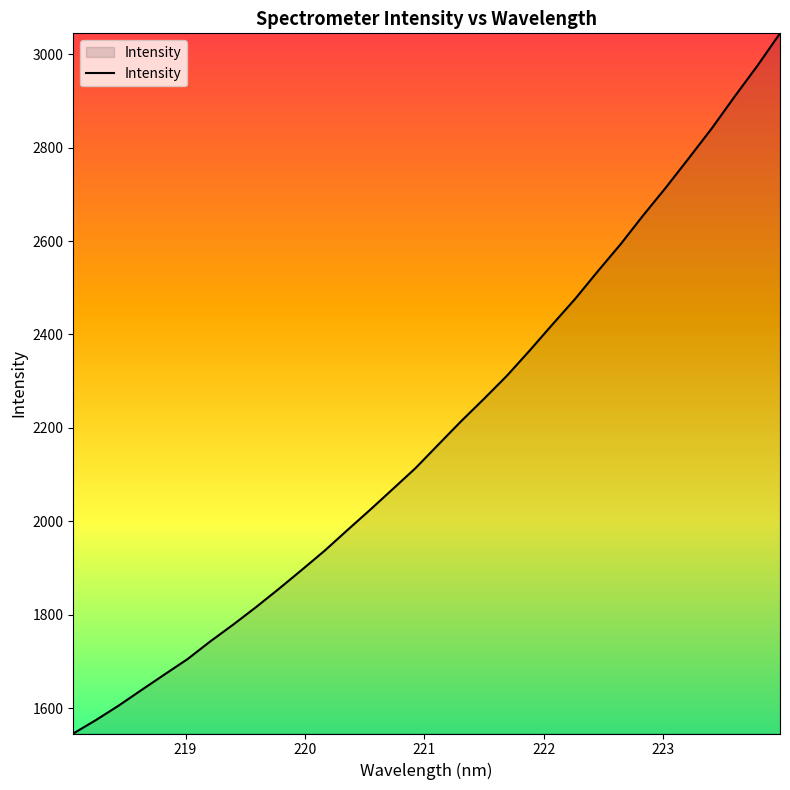

What is the maximum value shown in the chart?

3044.6